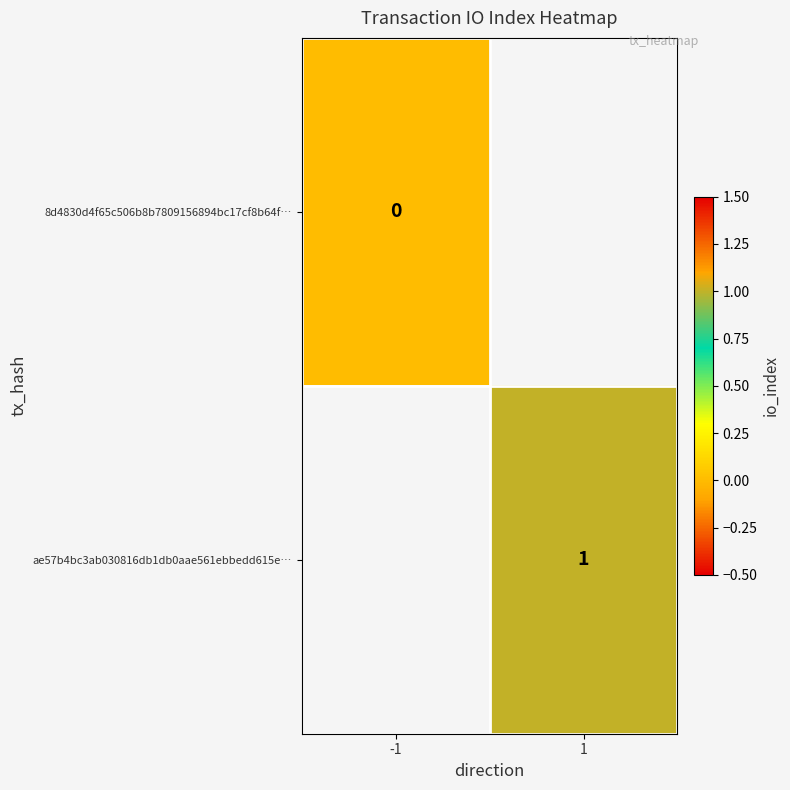

True or false: ae57b4bc3ab030816db1db0aae561ebbedd615e… has a value of 1.7 at 1.

False